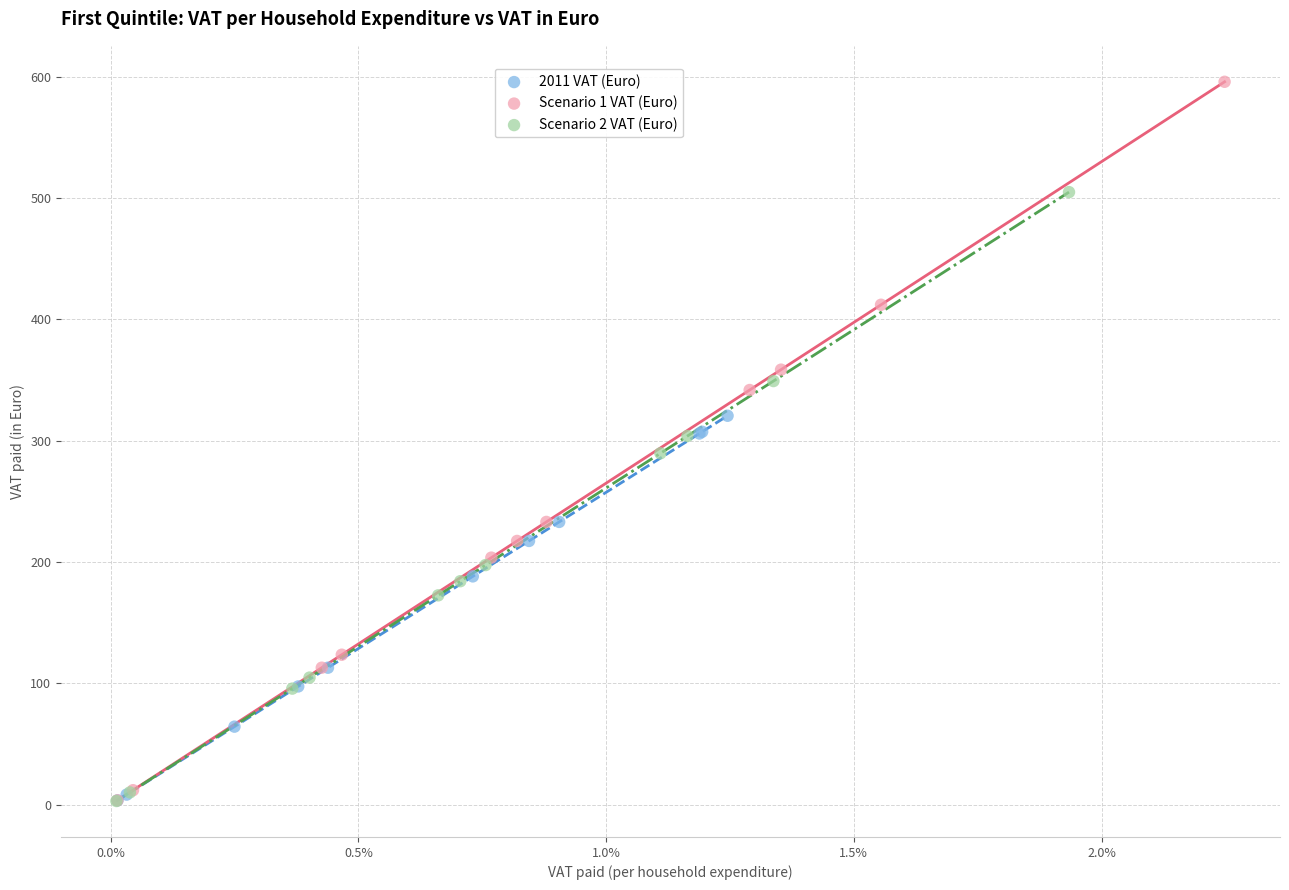

Which series contains the highest Y value?

Scenario 1 VAT (Euro)